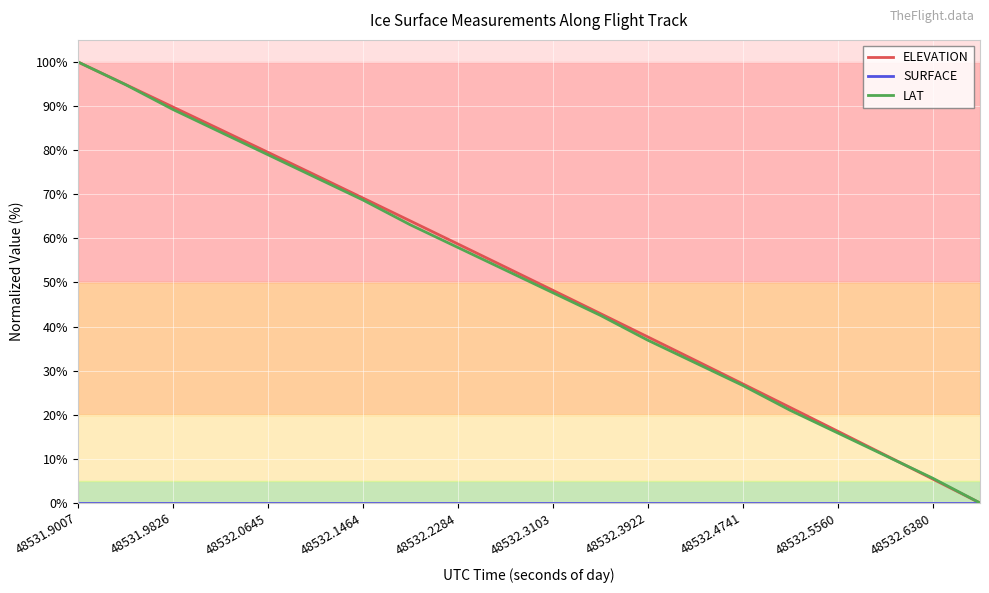

What is the maximum value shown in the chart?

100.0